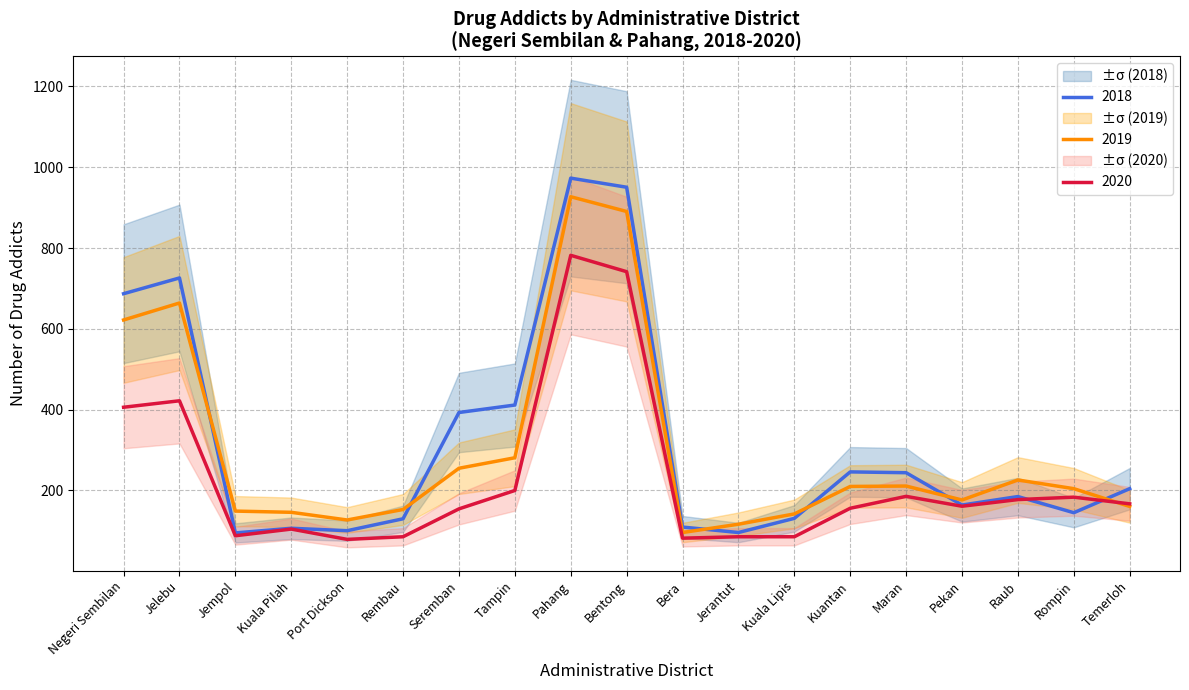

The value of 2020 at Negeri Sembilan is 595.0. True or false?

False